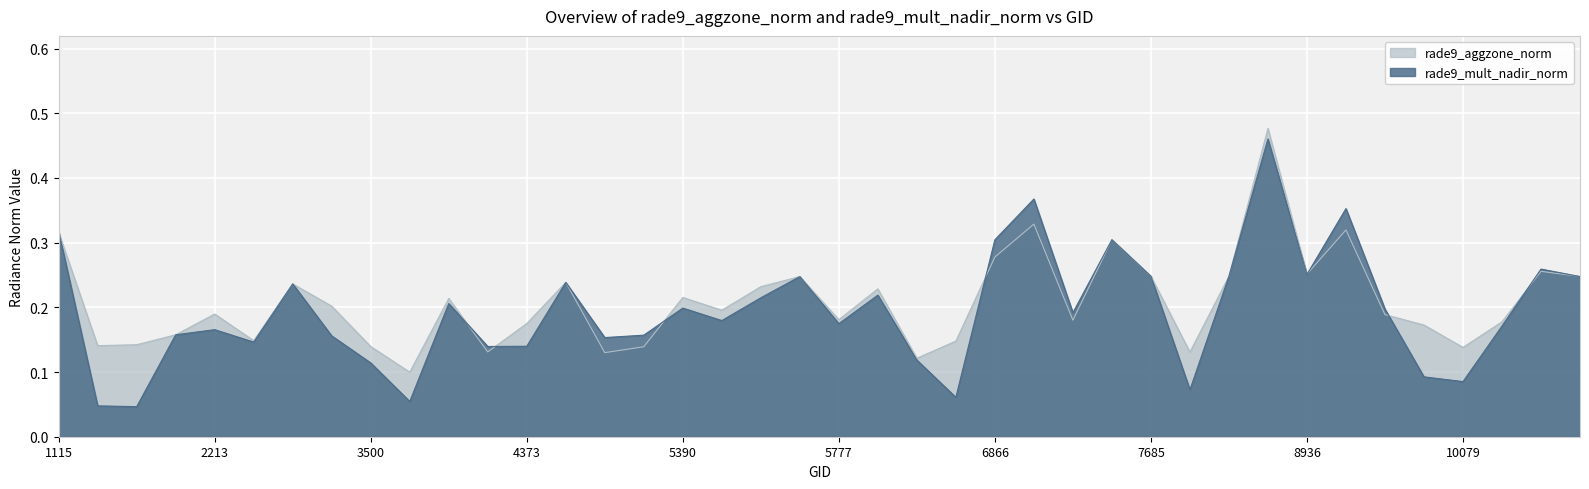

What is the maximum value shown in the chart?

0.5